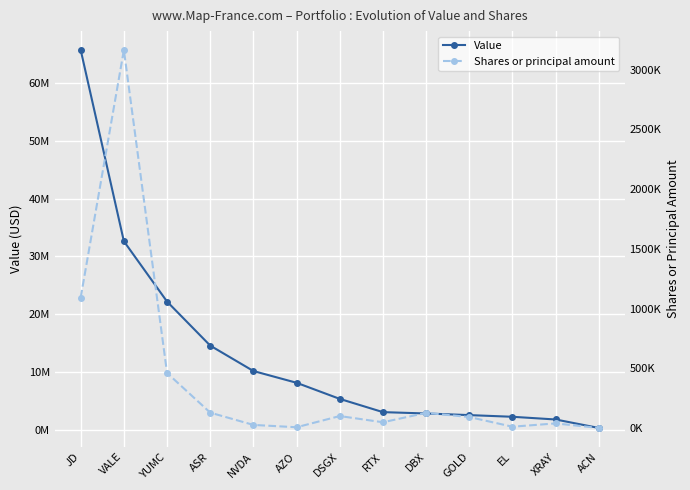

Between RTX and DBX, which series saw the biggest shift?

Value